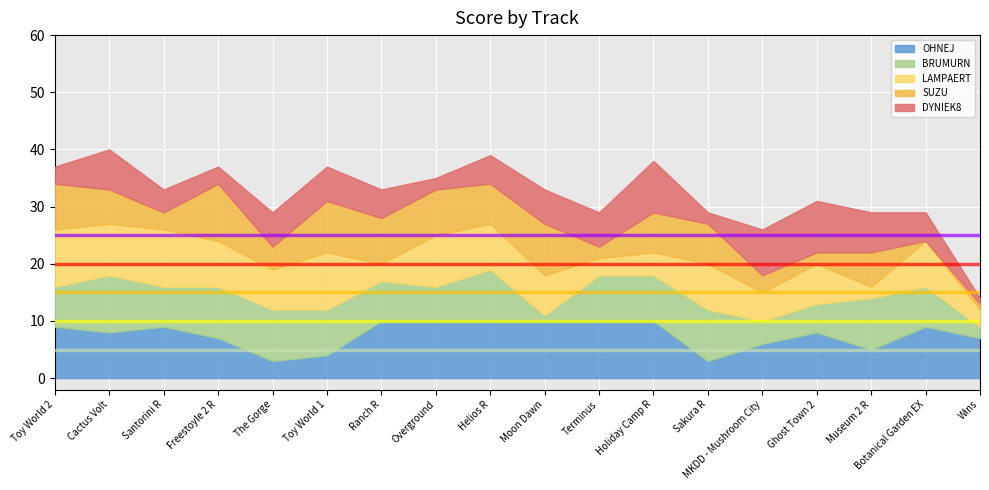

At which category is the sum across all series the highest?

Cactus Volt